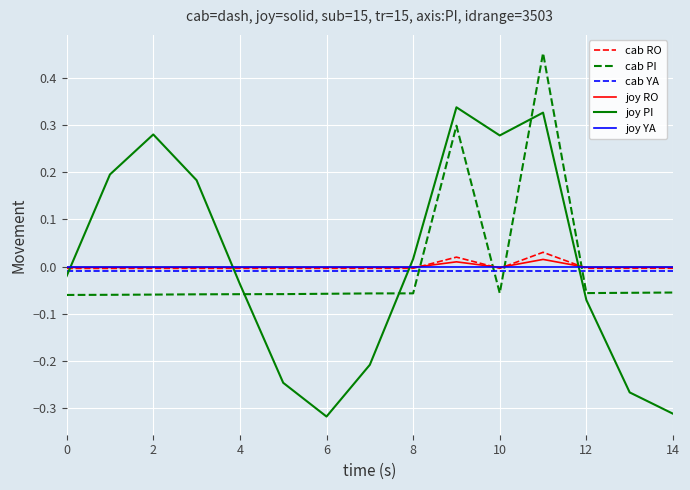

True or false: joy PI and joy YA cross at least once.

True